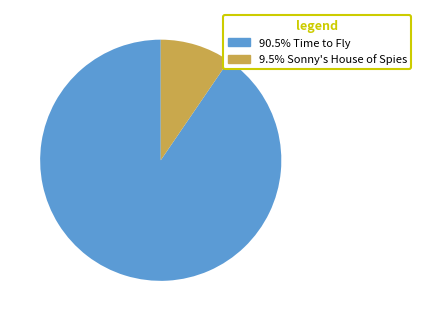

Is there a majority slice in this chart?

Yes